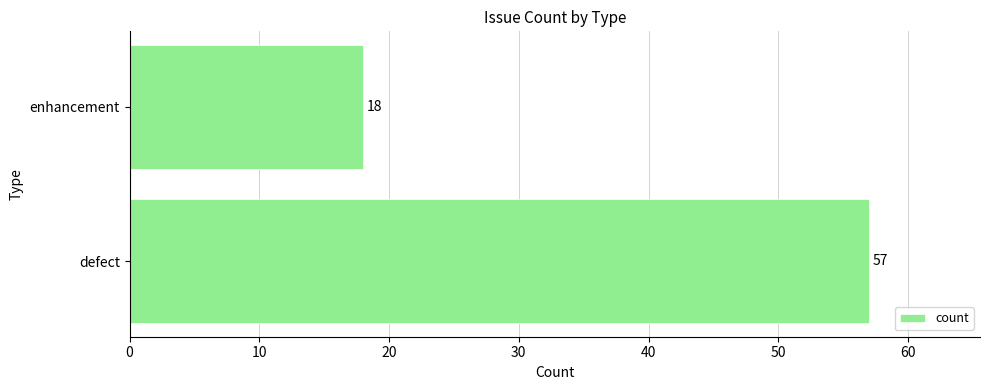

Rank the categories by value from lowest to highest.

enhancement, defect